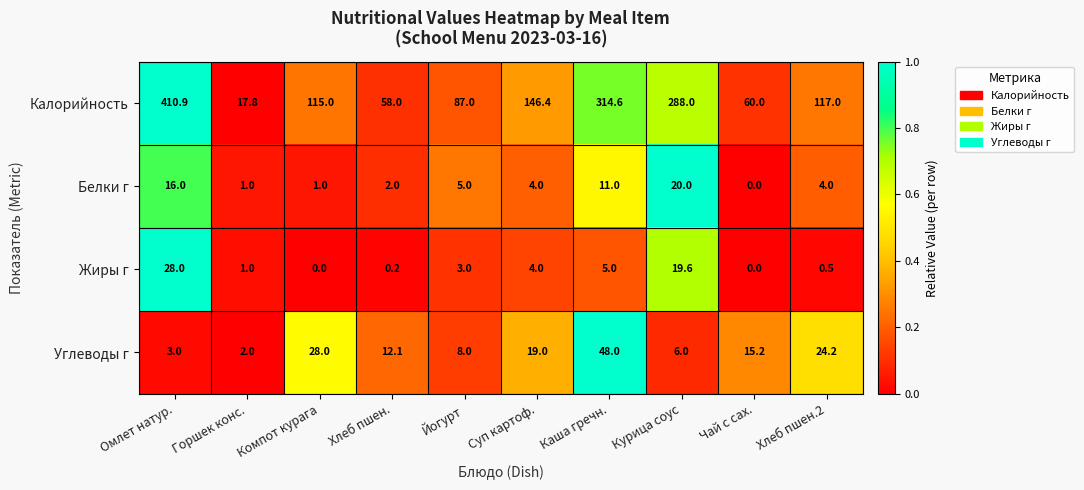

Which category has the highest value in the Жиры г series?

Омлет натур.